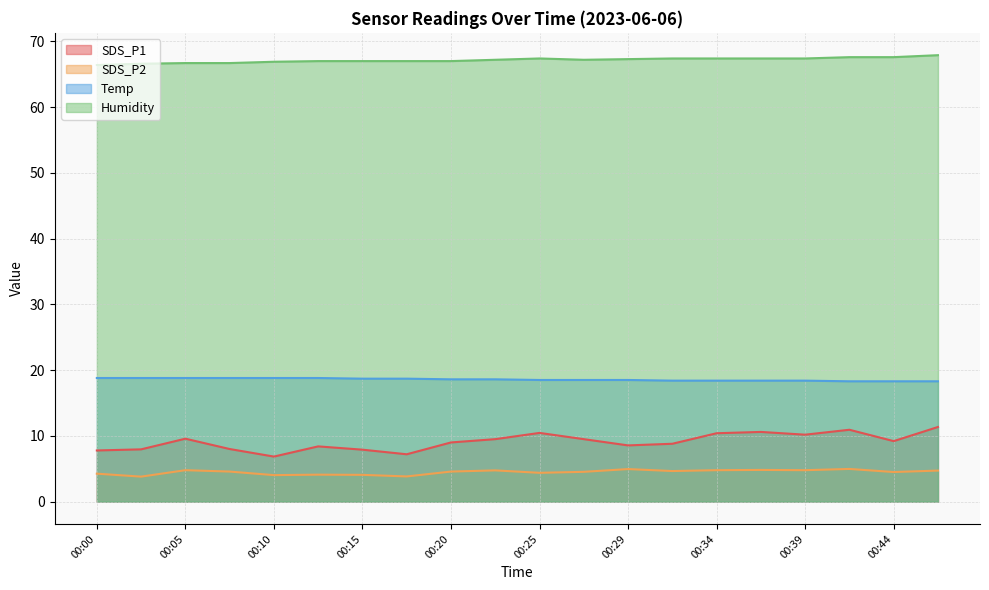

Does the chart display data point markers on the line(s)?

No